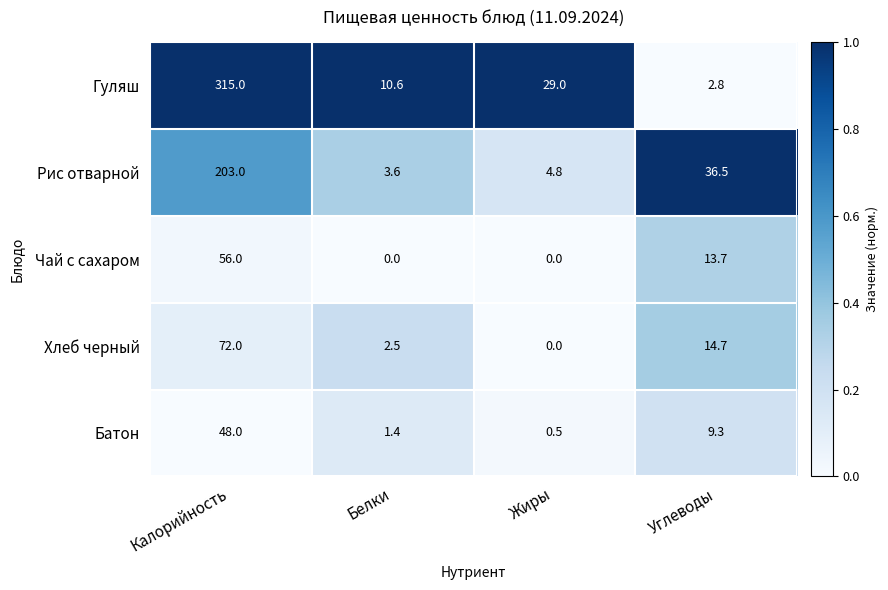

What is the total value across all series at Белки?

18.1